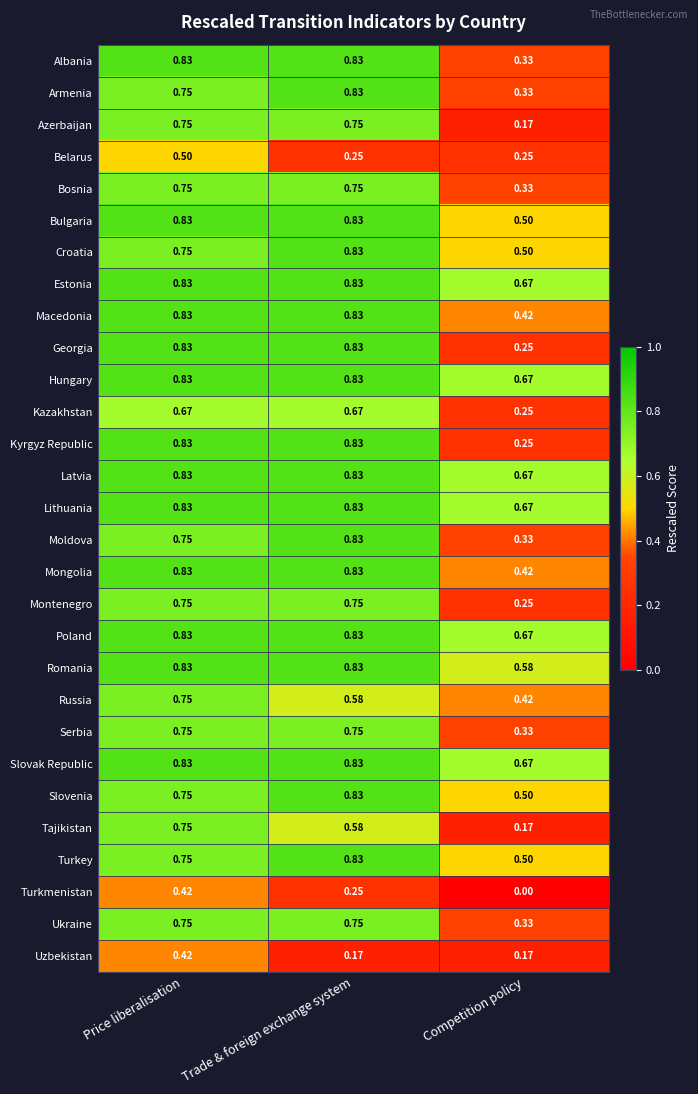

At which category is the sum across all series the highest?

Price liberalisation